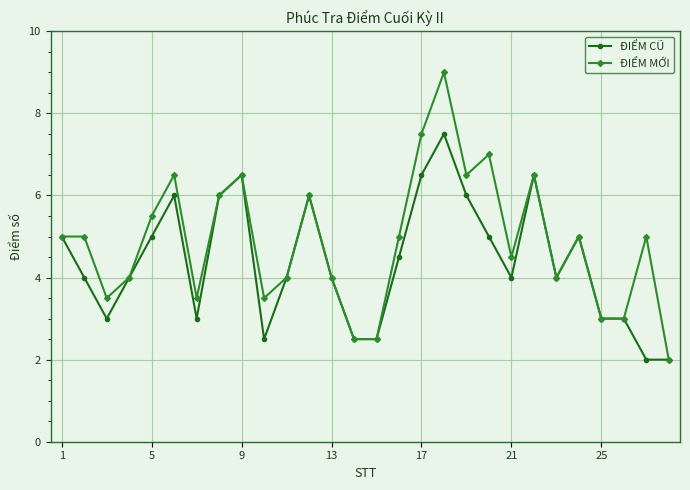

Which series has the largest total across all categories?

ĐIỂM MỚI